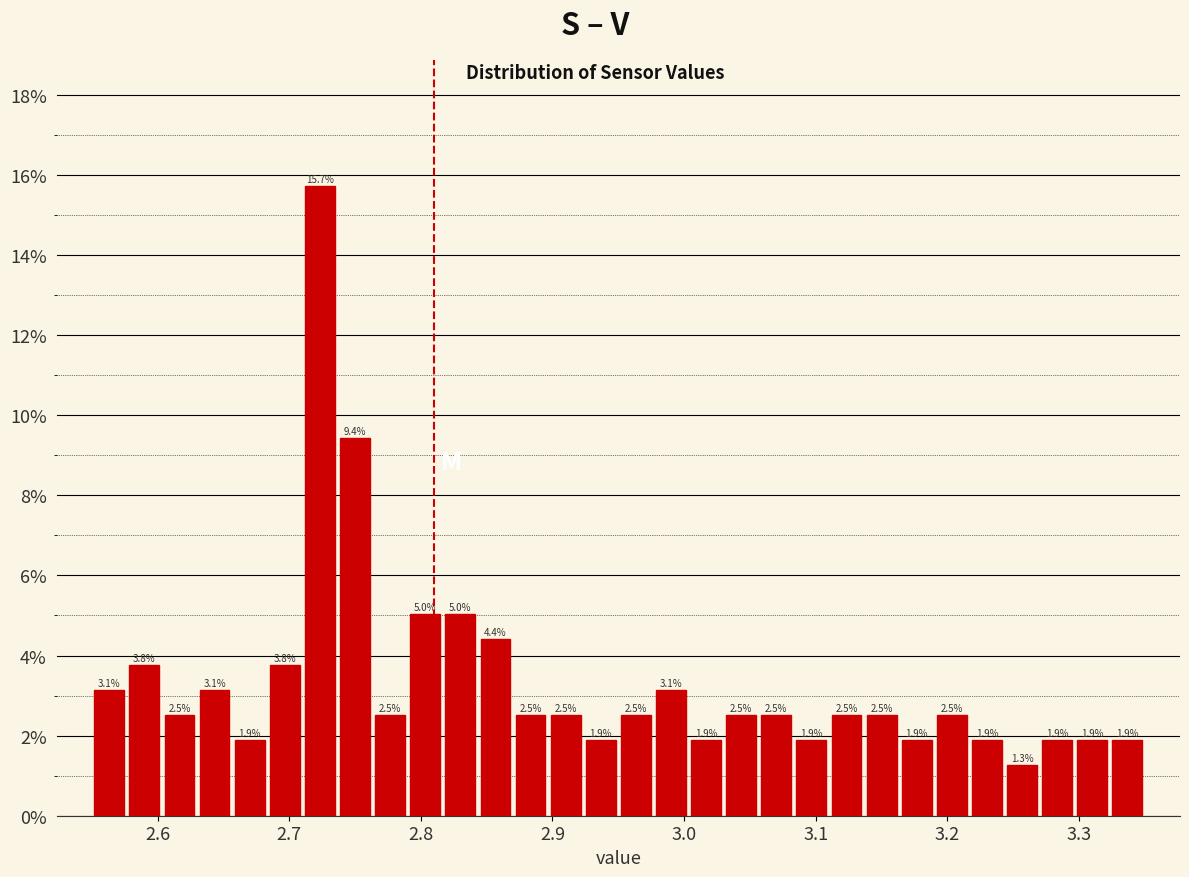

Read against the x-axis, roughly where is the centre of the tallest bar?

2.72